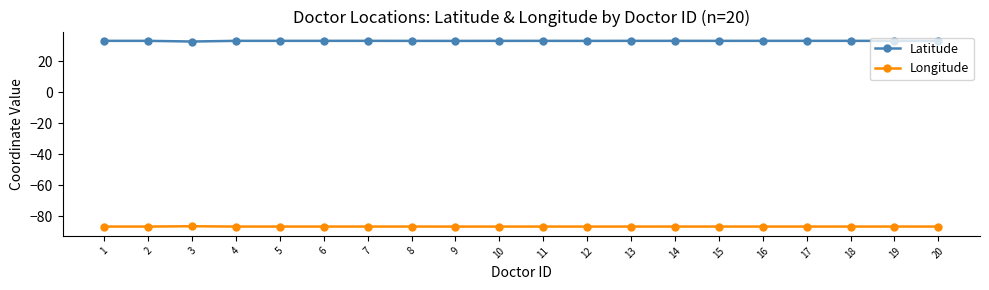

How many lines are shown in the chart?

2